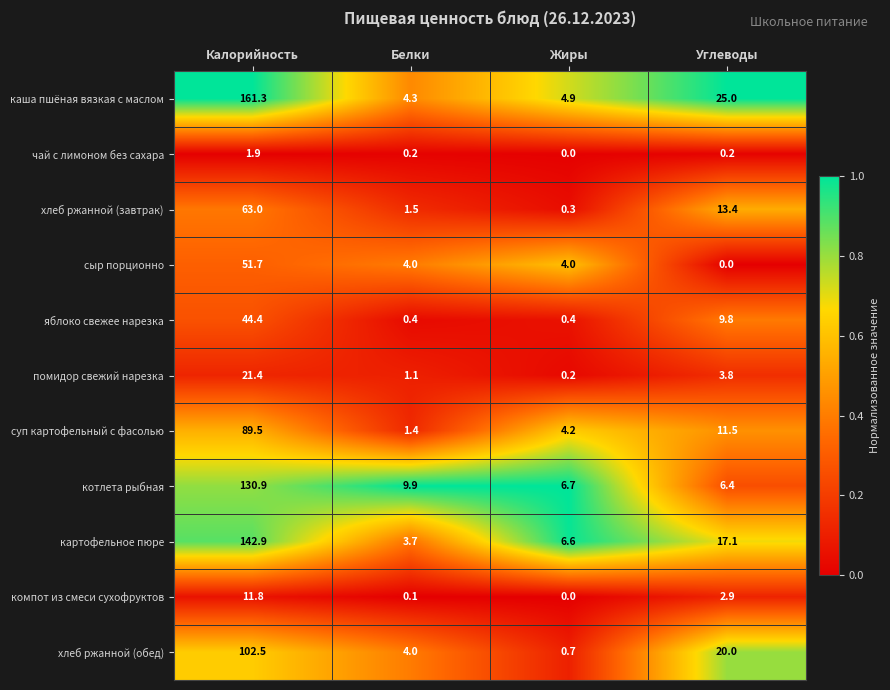

Rank the categories by компот из смеси сухофруктов value from highest to lowest.

Калорийность, Углеводы, Белки, Жиры